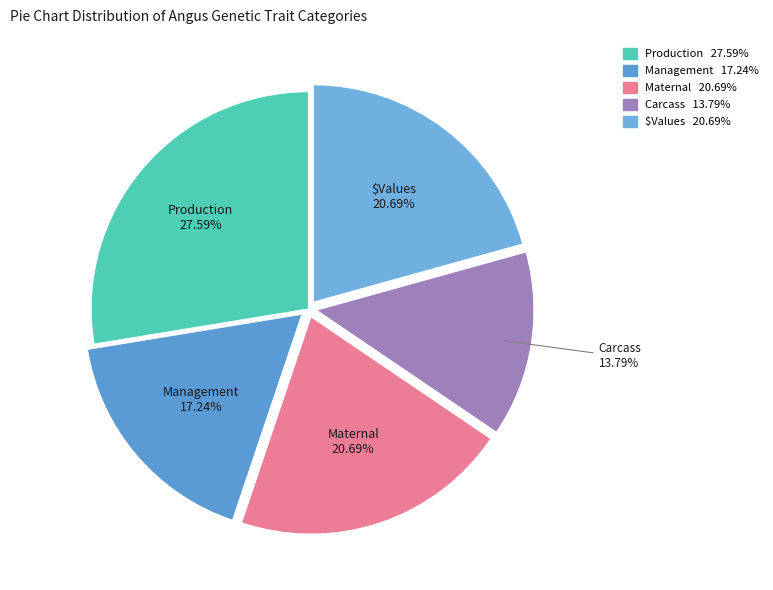

Approximately how many times larger is the value at Management compared to Production?

0.6